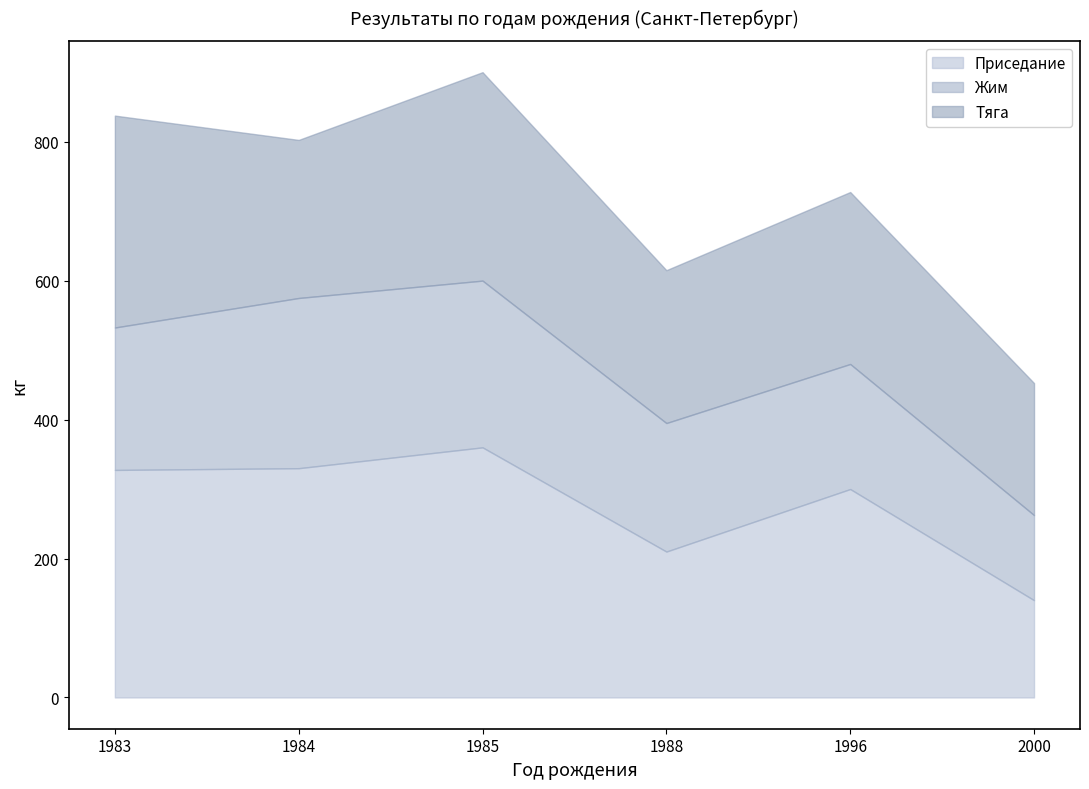

Does the chart have visible grid lines?

No